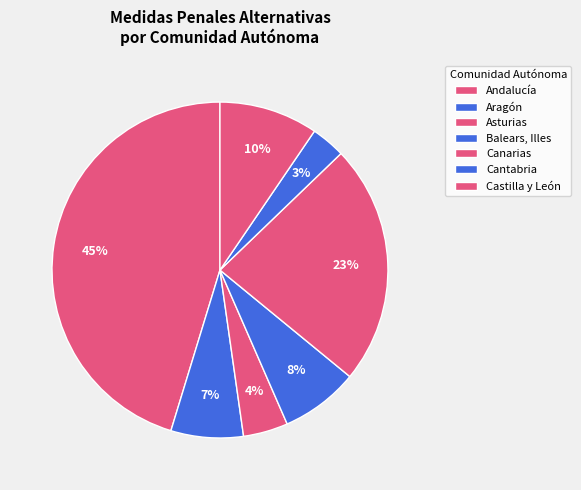

Which slice is the largest?

Andalucía